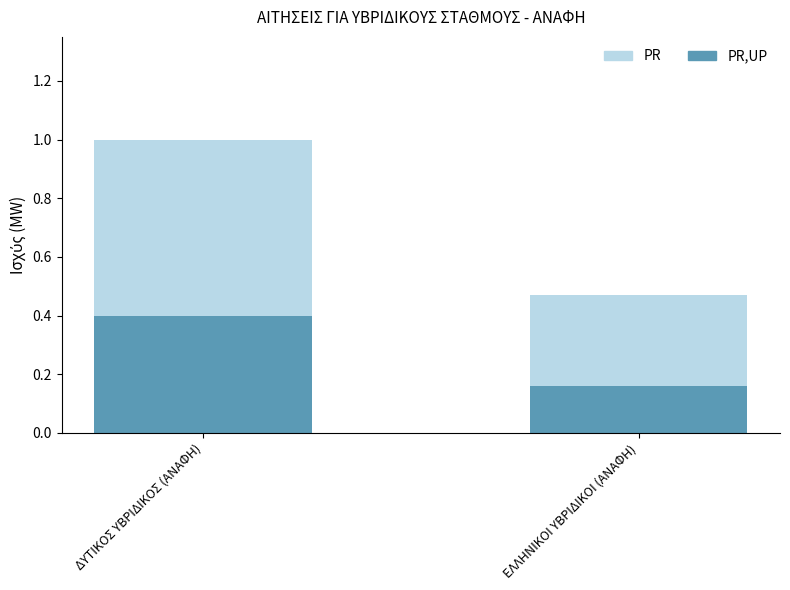

What is the highest value of the PR series?

1.0